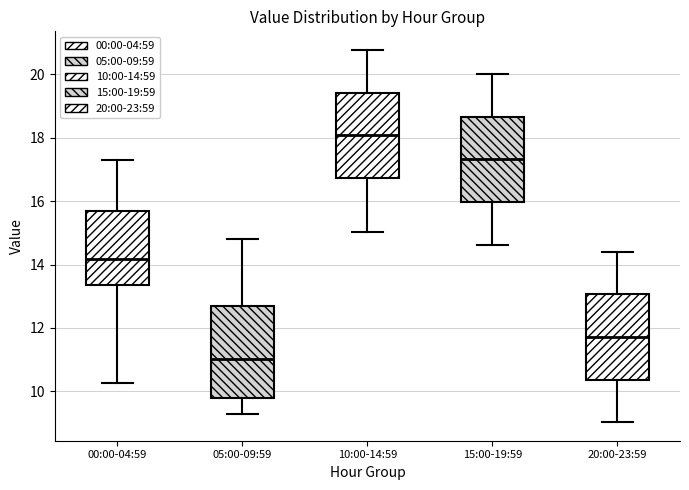

Reading left to right, read every box against the y-axis: the position of its median line, the range the box covers, and the ends of its whiskers. The values are not printed on the chart, so give them approximately, as read against the axis.

00:00-04:59: median 14.2, box 13.4 to 15.8, whiskers 10.2 to 17.4
05:00-09:59: median 11.0, box 9.8 to 12.6, whiskers 9.4 to 14.8
10:00-14:59: median 18.0, box 16.8 to 19.4, whiskers 15.0 to 20.8
15:00-19:59: median 17.4, box 16.0 to 18.6, whiskers 14.6 to 20.0
20:00-23:59: median 11.8, box 10.4 to 13.0, whiskers 9.0 to 14.4